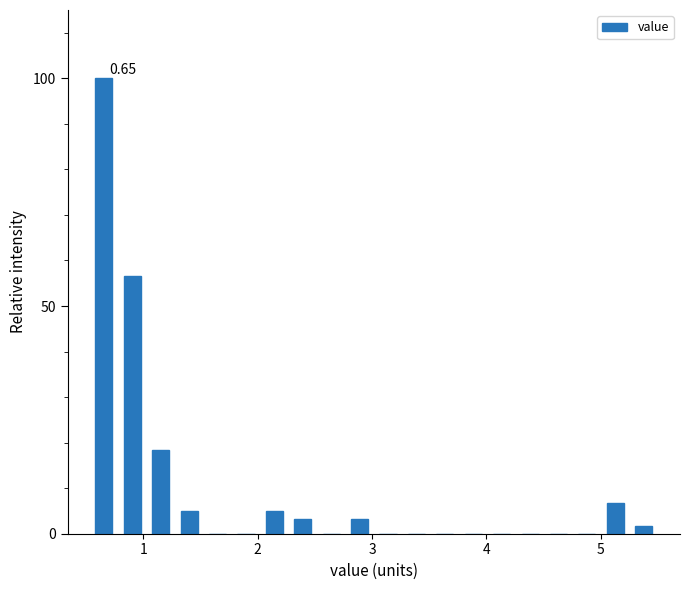

Read against the x-axis, roughly where is the centre of the tallest bar?

0.7